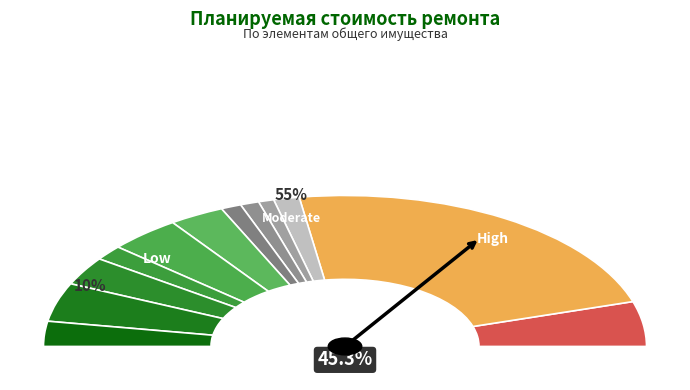

To the nearest percent, what is the average slice percentage?

8%